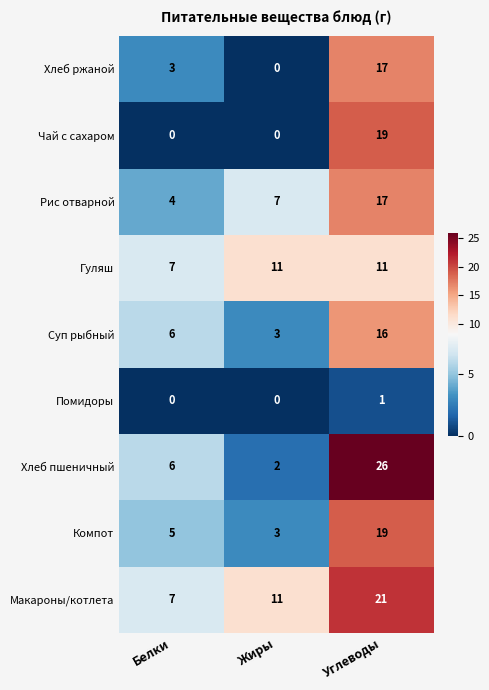

Count the Чай с сахаром values in the range 0 to 19.

3